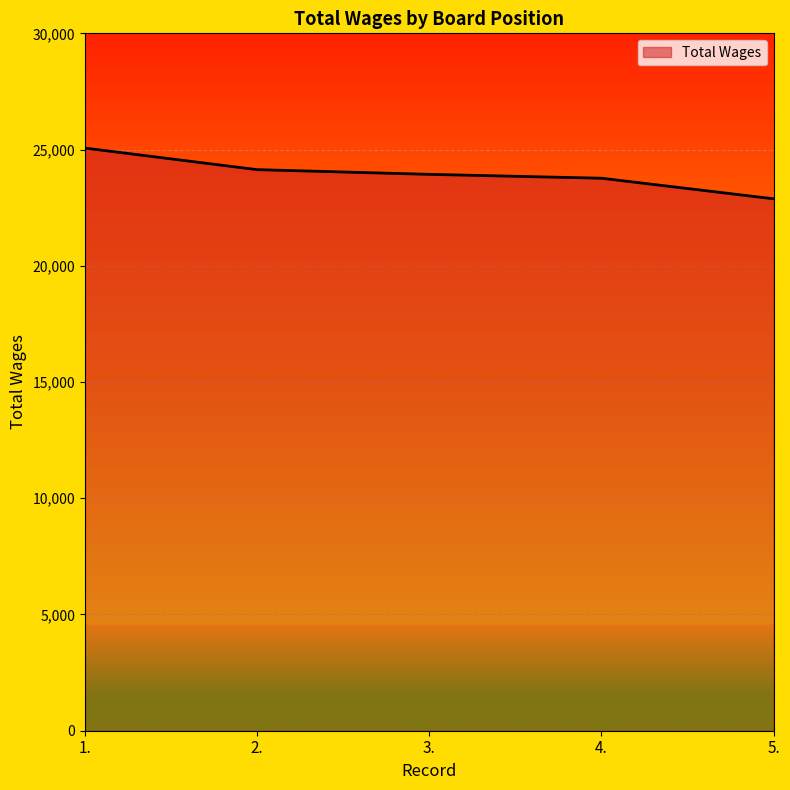

The value at 3. is 23934. True or false?

True